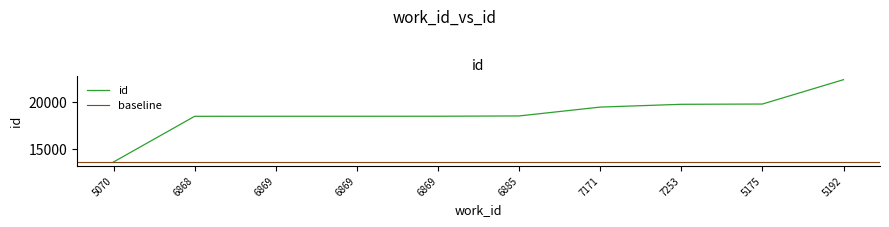

How many data points does each series have?

10